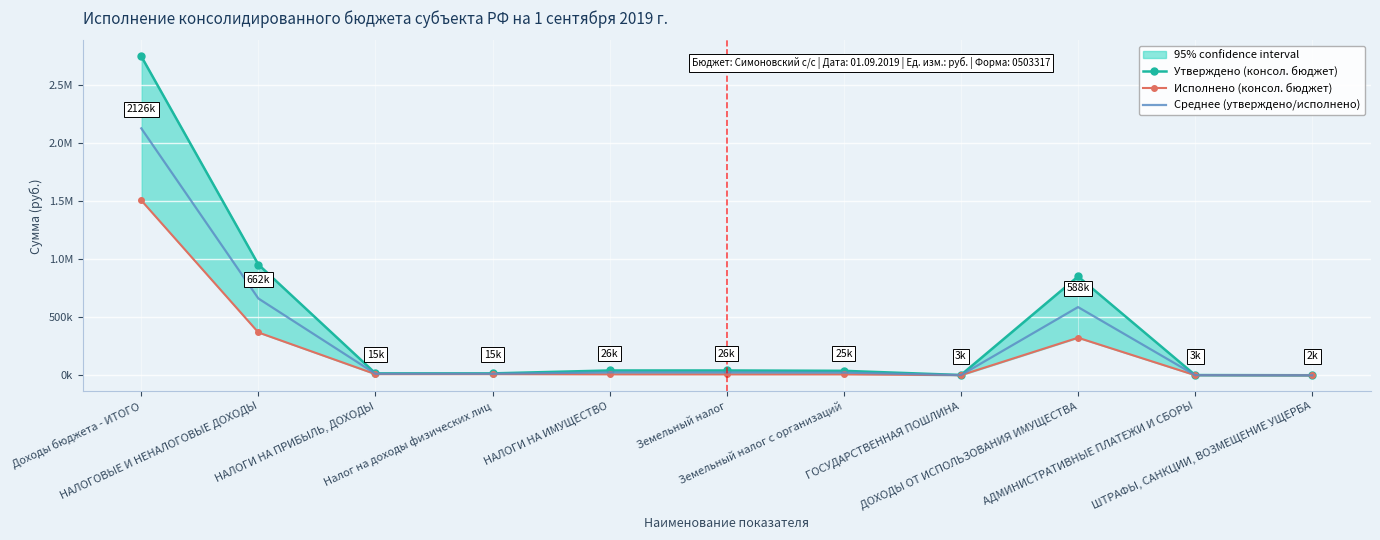

What is the label of the 5th point from the left?

НАЛОГИ НА ИМУЩЕСТВО